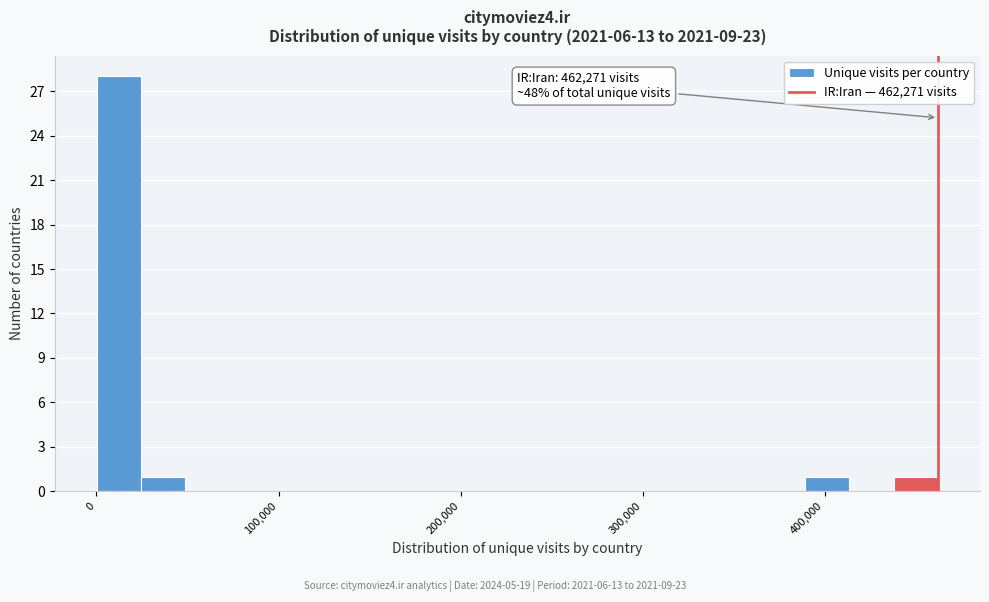

Read against the x-axis, roughly where is the centre of the tallest bar?

10000